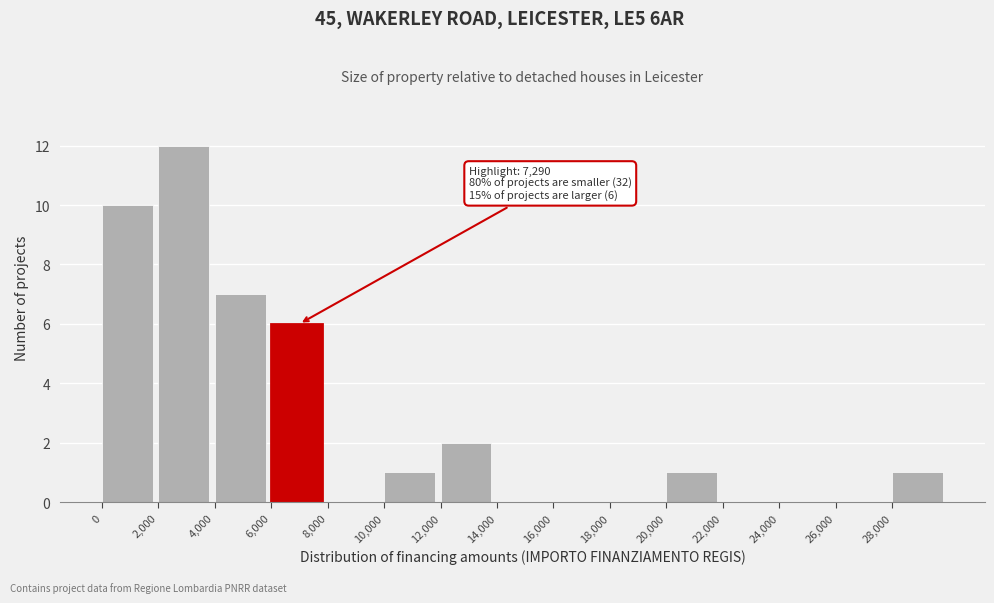

Which range on the x-axis has the tallest bar?

2000 to 4000